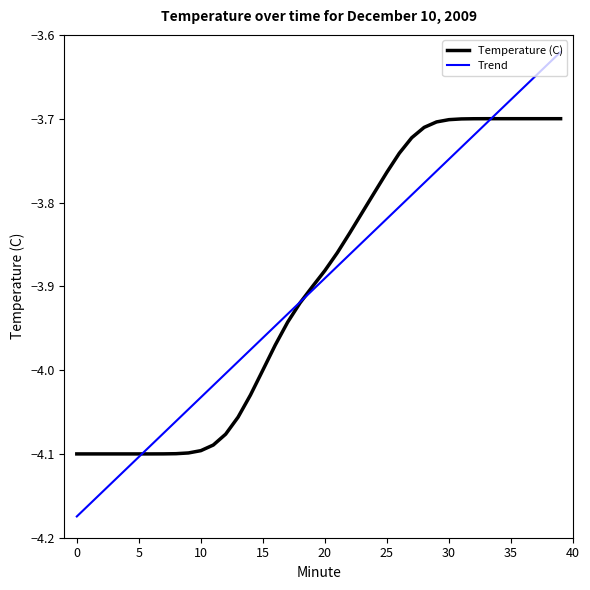

List the labels in order of value, smallest first.

0, 1, 2, 3, 4, 5, 6, 7, 8, 9, 10, 11, 12, 13, 14, 15, 16, 17, 18, 19, 20, 21, 22, 23, 24, 25, 26, 27, 28, 29, 30, 31, 32, 33, 34, 35, 36, 37, 38, 39